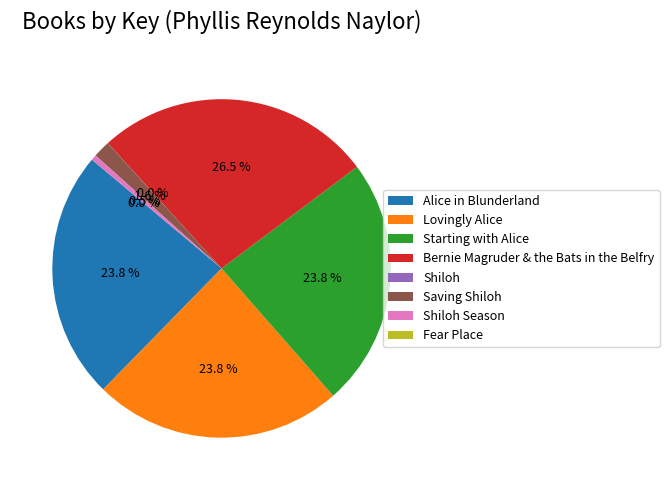

What portion of the pie excludes Starting with Alice?

76.2%